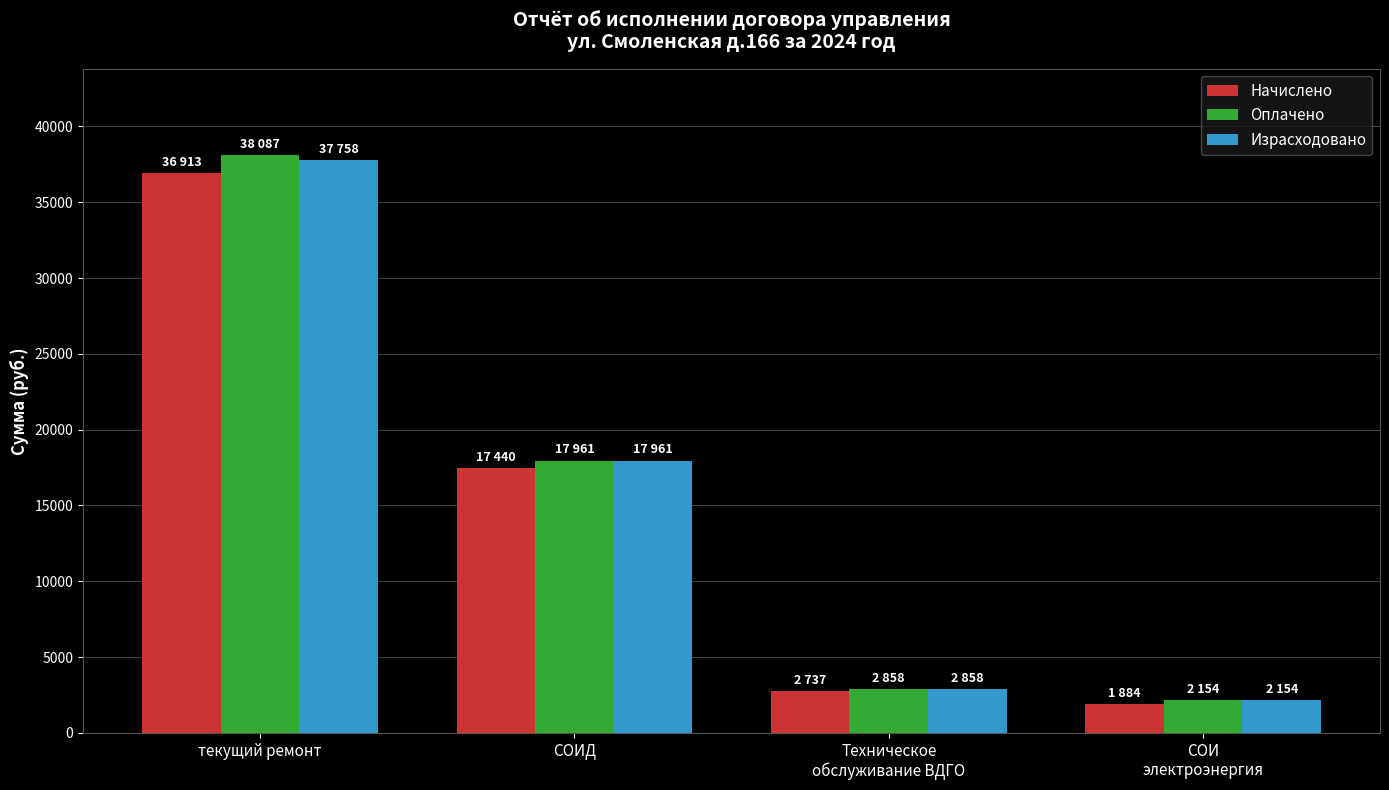

Which category has the highest value across all series?

текущий ремонт